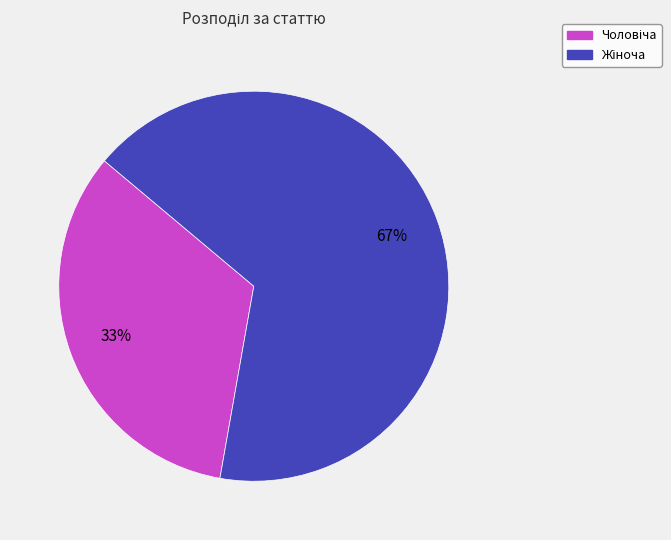

Is there a majority slice in this chart?

Yes